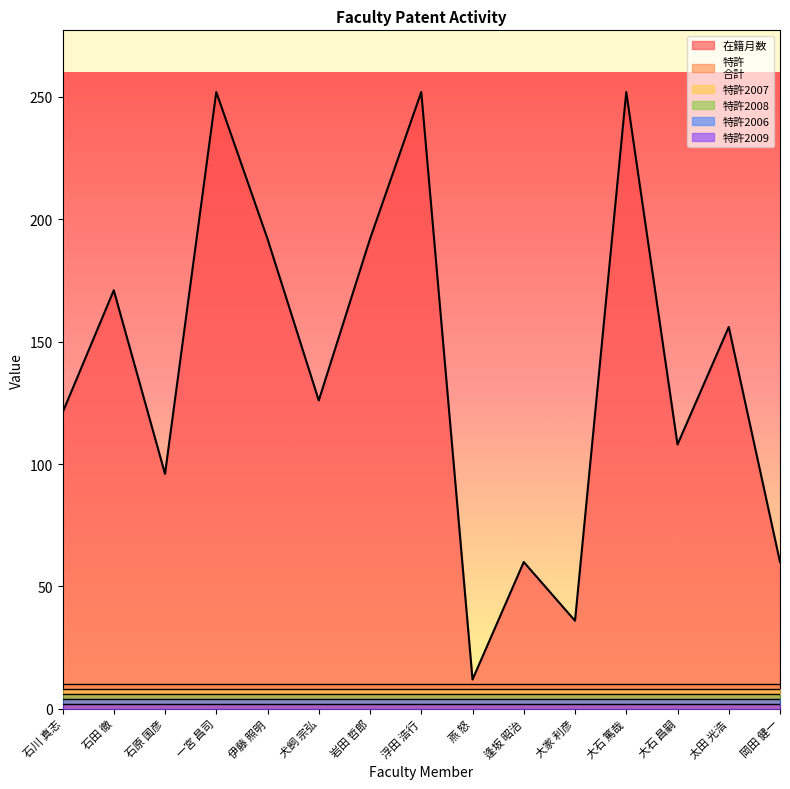

How many series are shown in this chart?

6